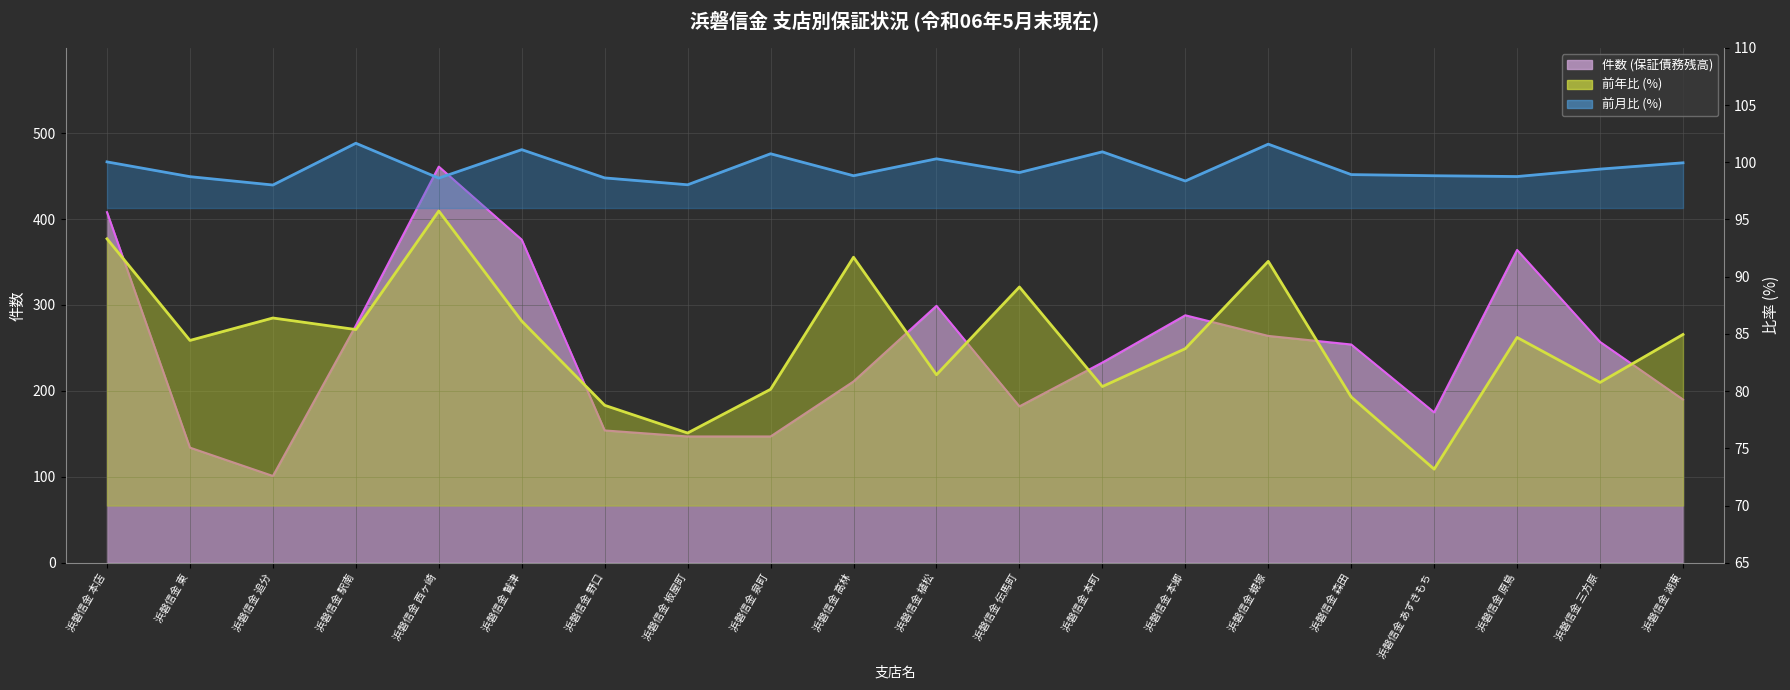

Reading right to left, what are all the values shown in this chart?

件数 ライン: 190.0	257.0	364.0	175.0	254.0	264.0	288.0	233.0	182.0	299.0	211.0	147.0	147.0	154.0	376.0	461.0	276.0	101.0	134.0	408.0
前年比 ライン: 85.0	80.8	84.7	73.2	79.5	91.3	83.7	80.4	89.1	81.4	91.7	80.2	76.3	78.8	86.1	95.7	85.4	86.4	84.4	93.3
前月比 ライン: 100.0	99.4	98.8	98.8	98.9	101.6	98.4	100.9	99.1	100.3	98.8	100.7	98.0	98.6	101.1	98.6	101.7	98.0	98.7	100.0